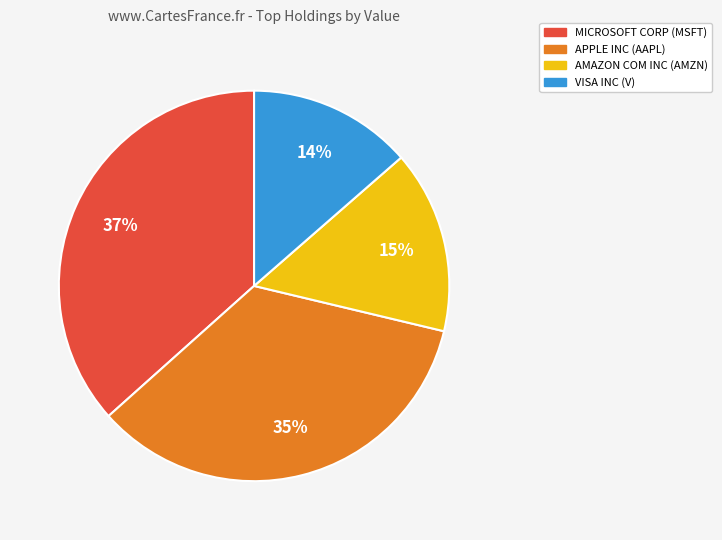

To the nearest percent, what is the average slice percentage?

25%